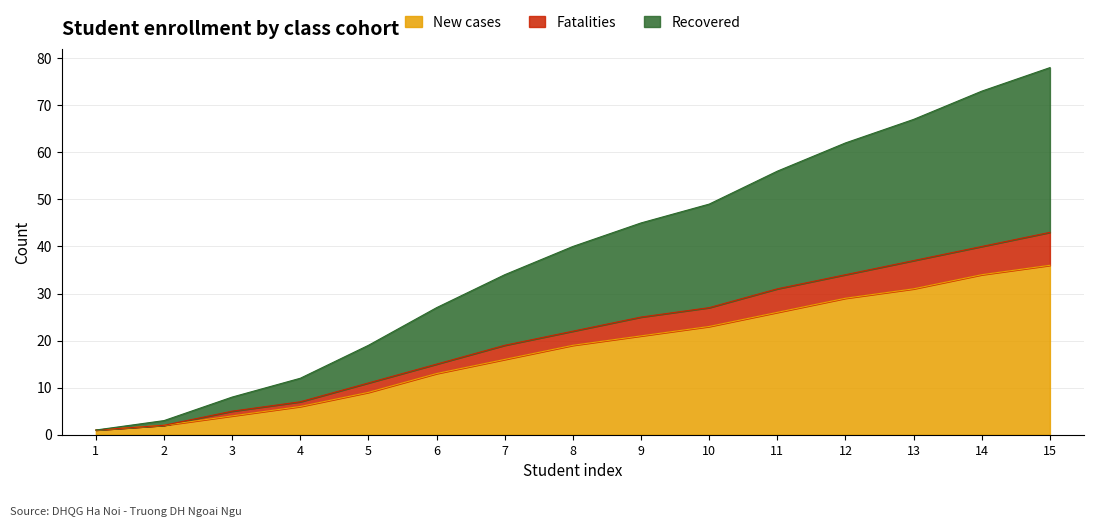

The value of New cases at 14 is 34. True or false?

True